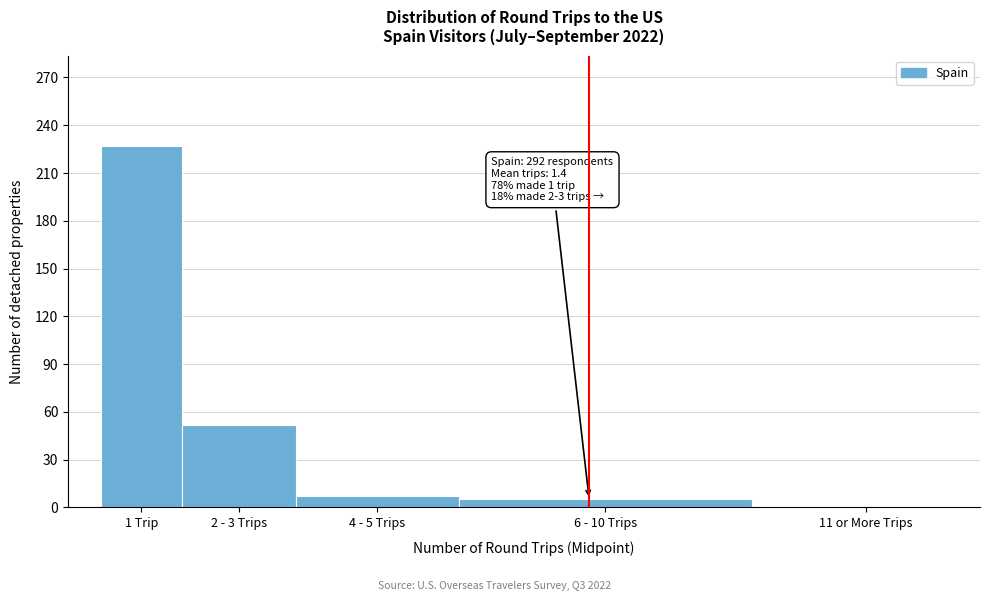

Reading left to right, list all the values displayed in this chart.

1 Trip=227	2 - 3 Trips=52	4 - 5 Trips=7	6 - 10 Trips=5	11 or More Trips=1